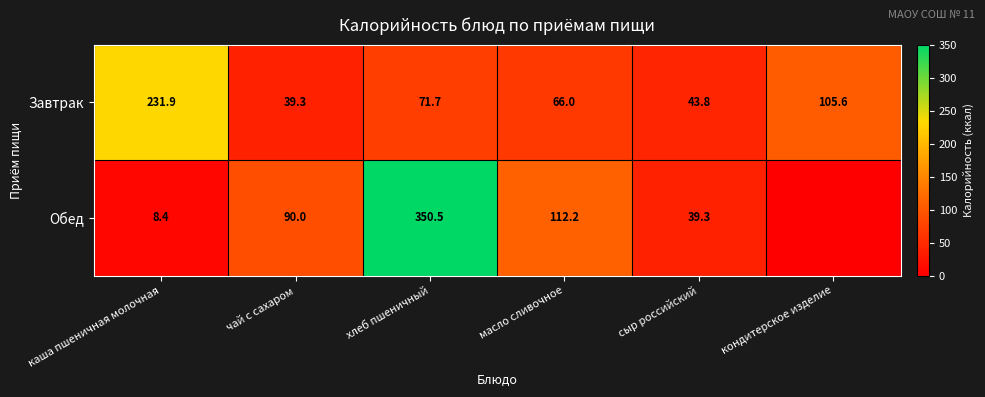

The Завтрак series shows 88.0 at масло сливочное. True or false?

False